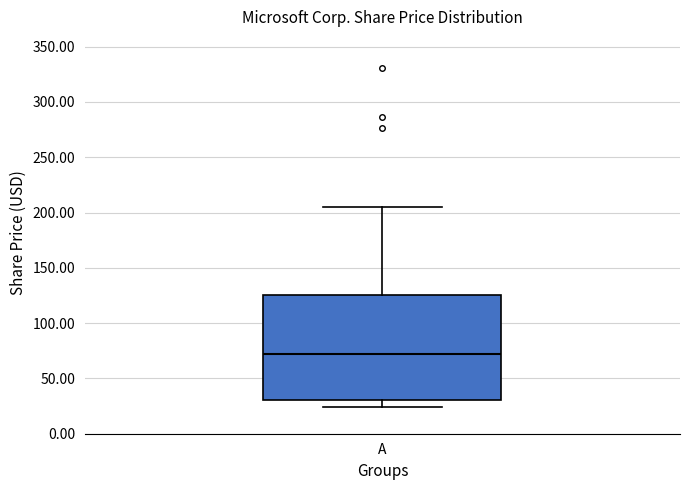

Read this box plot against the y-axis: the position of the median line, the range covered by the box, and the ends of both whiskers. The values are not printed on the chart, so give them approximately, as read against the axis.

median 70, box 30 to 125, whiskers 25 to 205